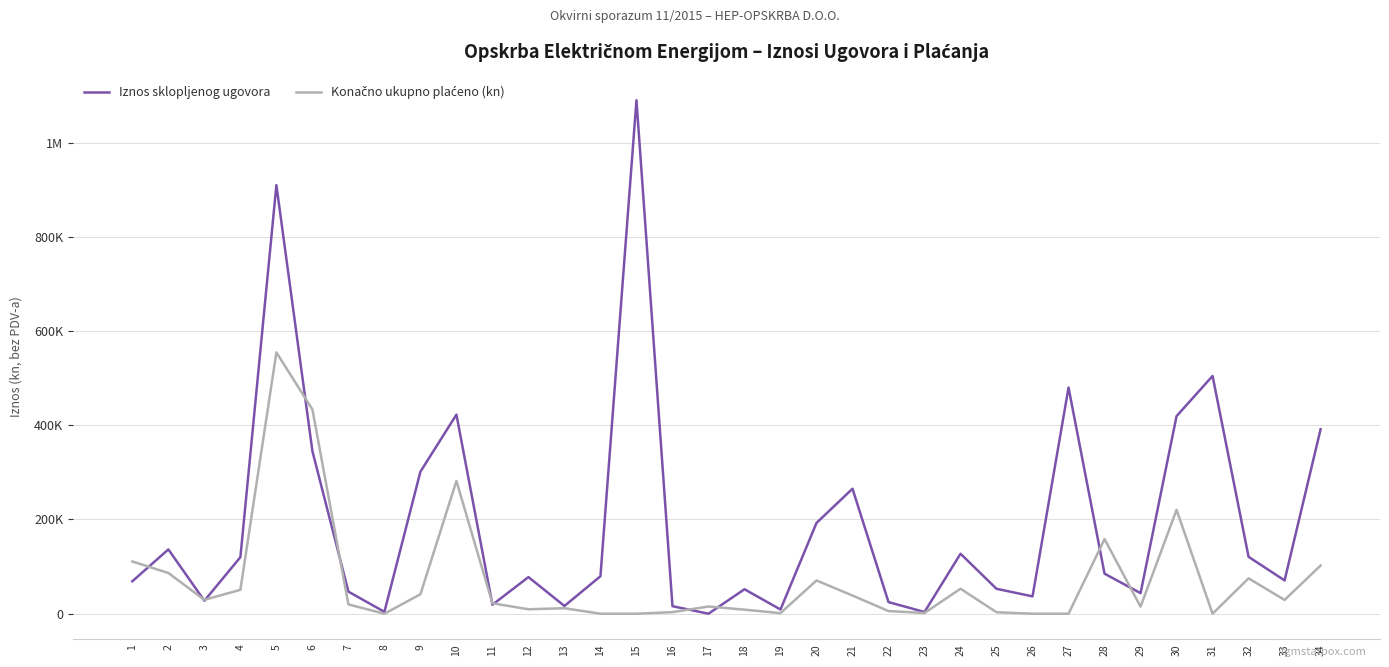

Does the chart display data point markers on the line(s)?

No